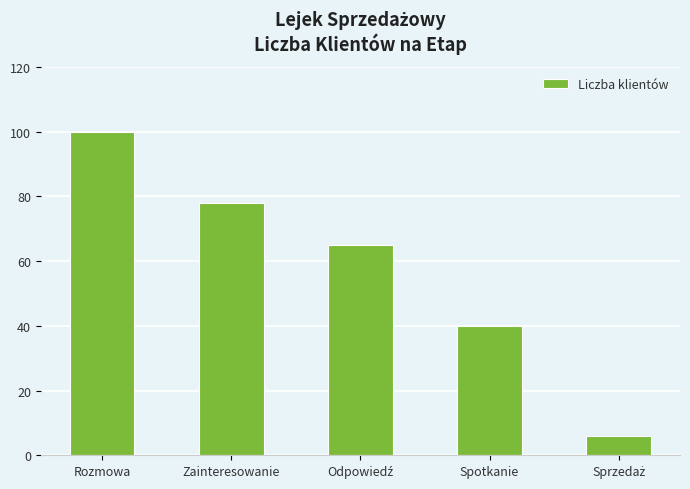

What value does the data have at Rozmowa?

100